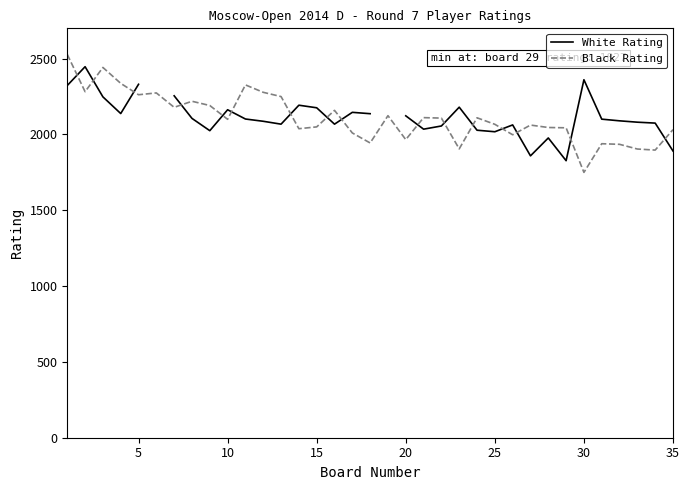

What is the highest value of the Black Rating series?

2528